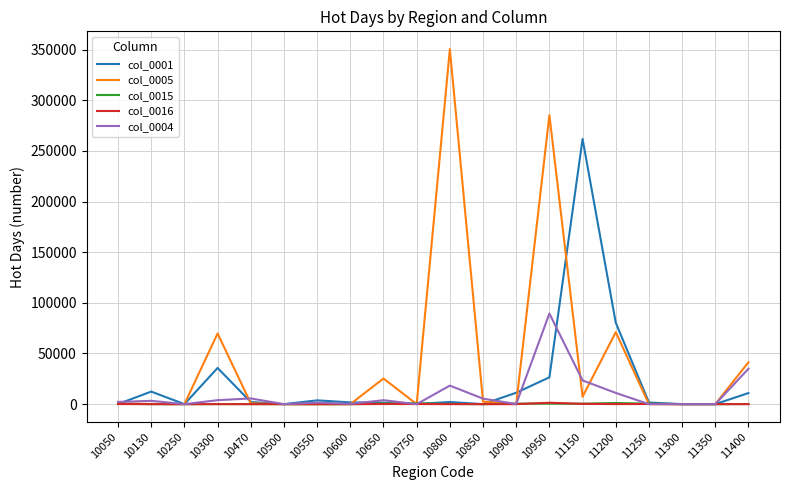

Does the chart have visible grid lines?

Yes